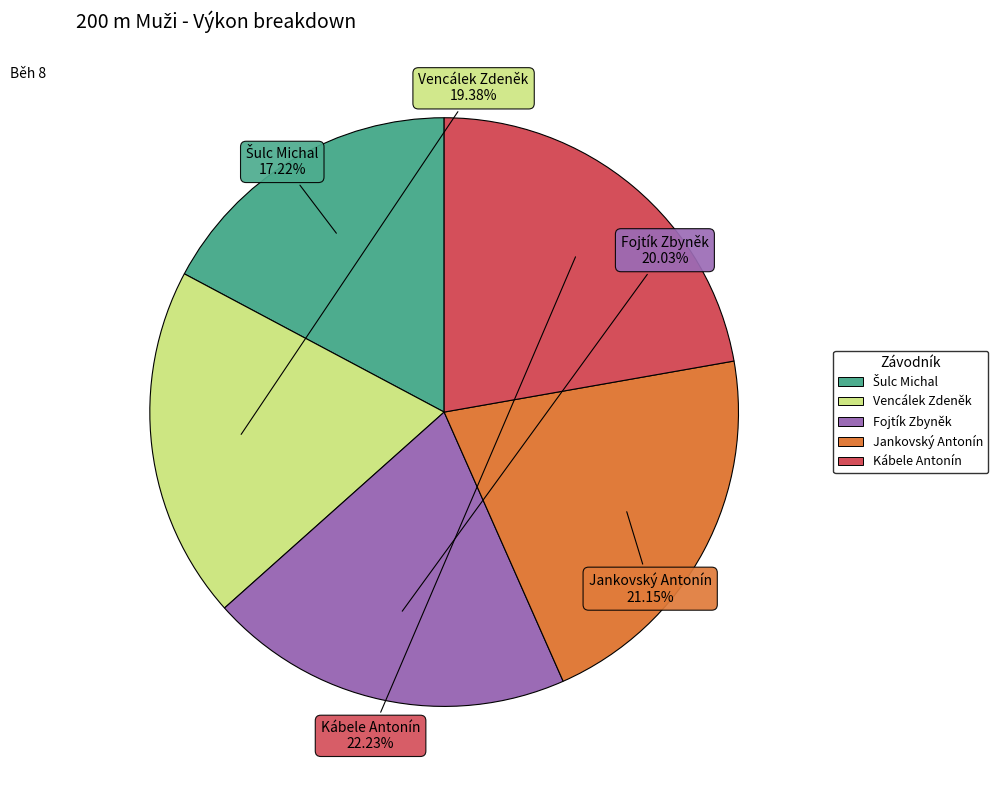

The Vencálek Zdeněk slice represents 28% of the pie. True or false?

False